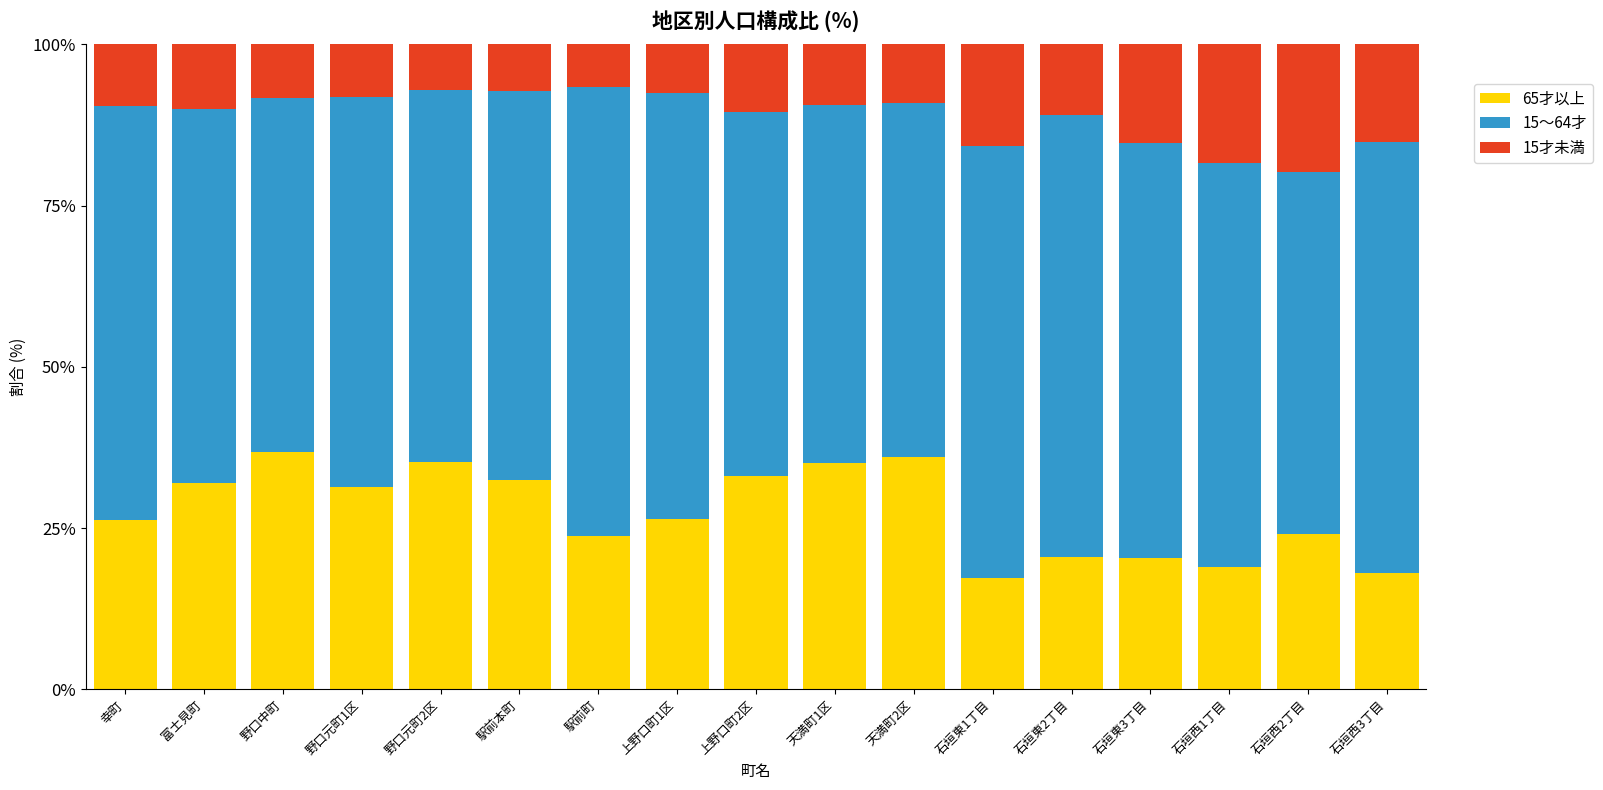

What is the sum of all 65才以上 values?

467.8